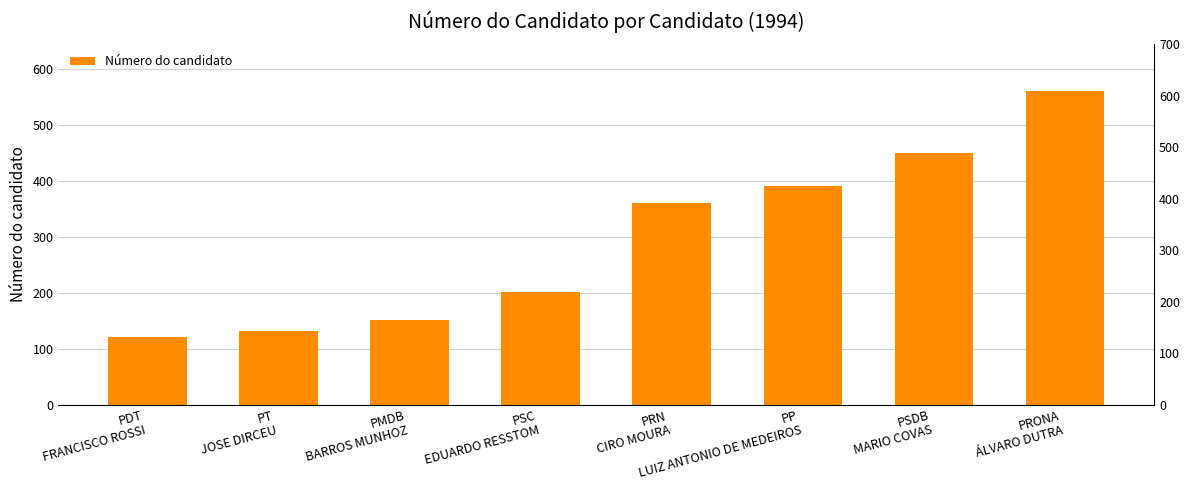

At which label is the value closest to 341?

PRN
CIRO MOURA